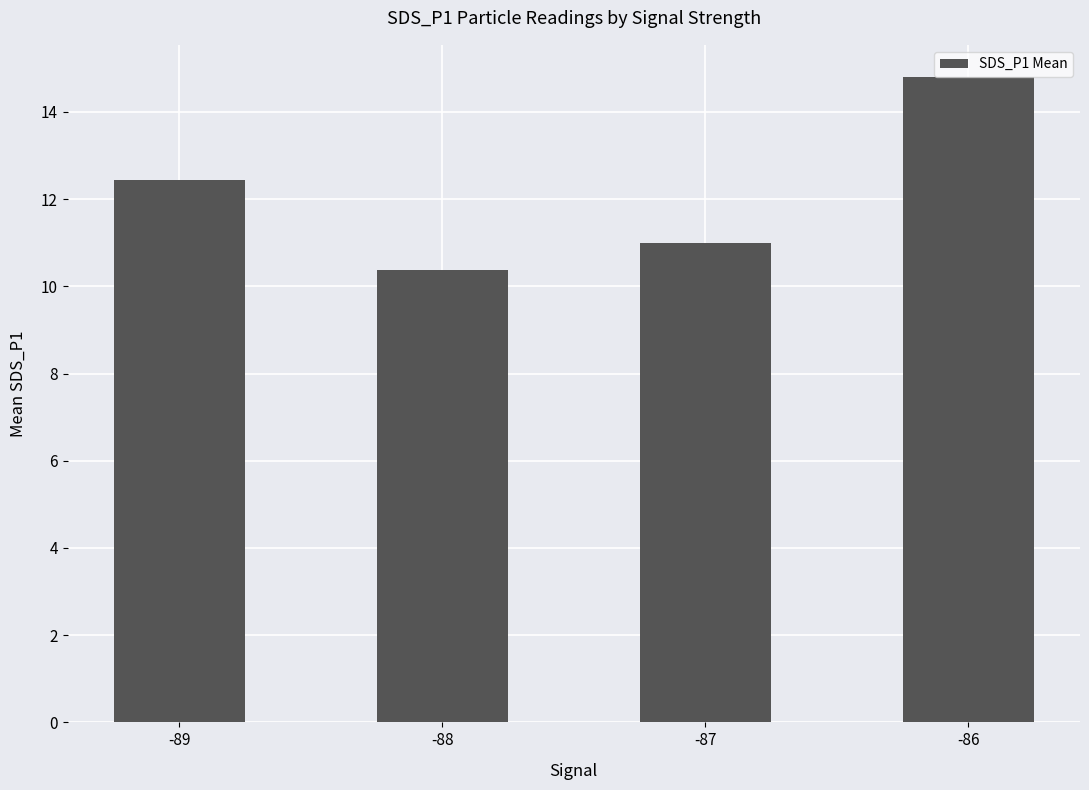

What is the sum of the values at -87 and -89?

23.4